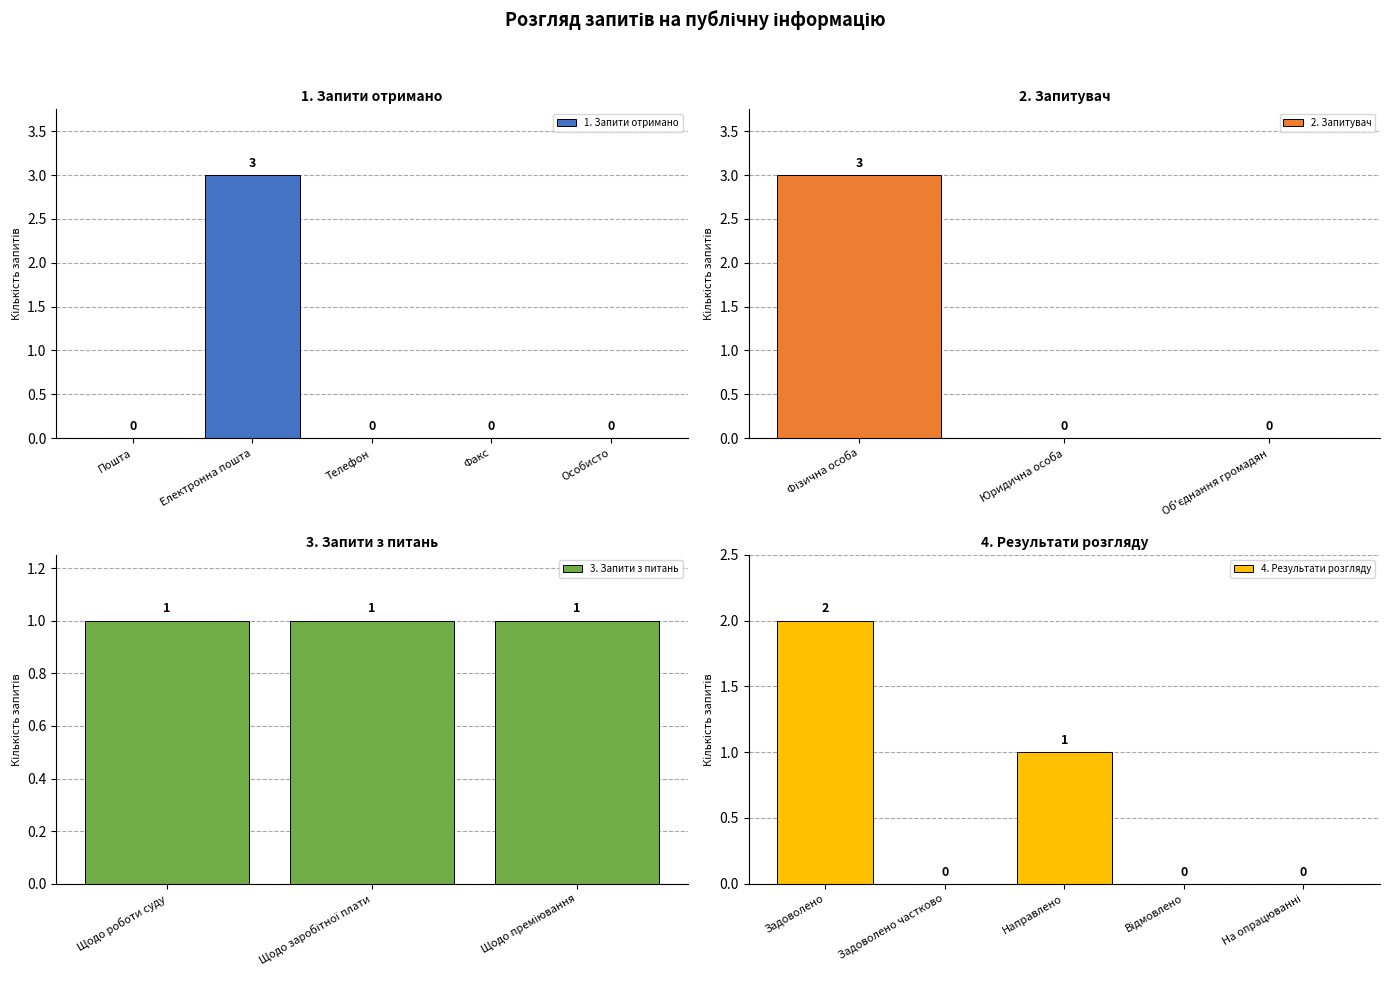

What is the maximum value for 1. Запити отримано?

3